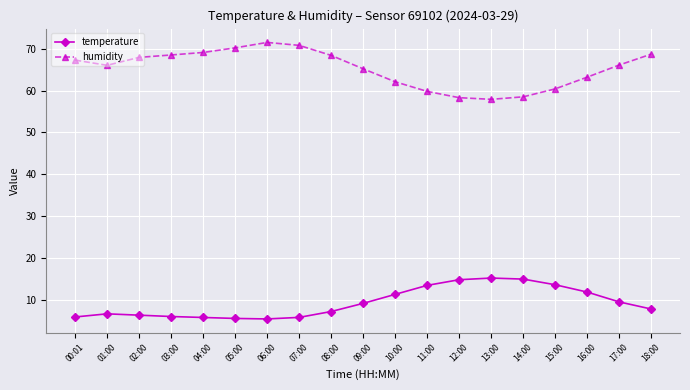

How many categories are shown in the chart?

19